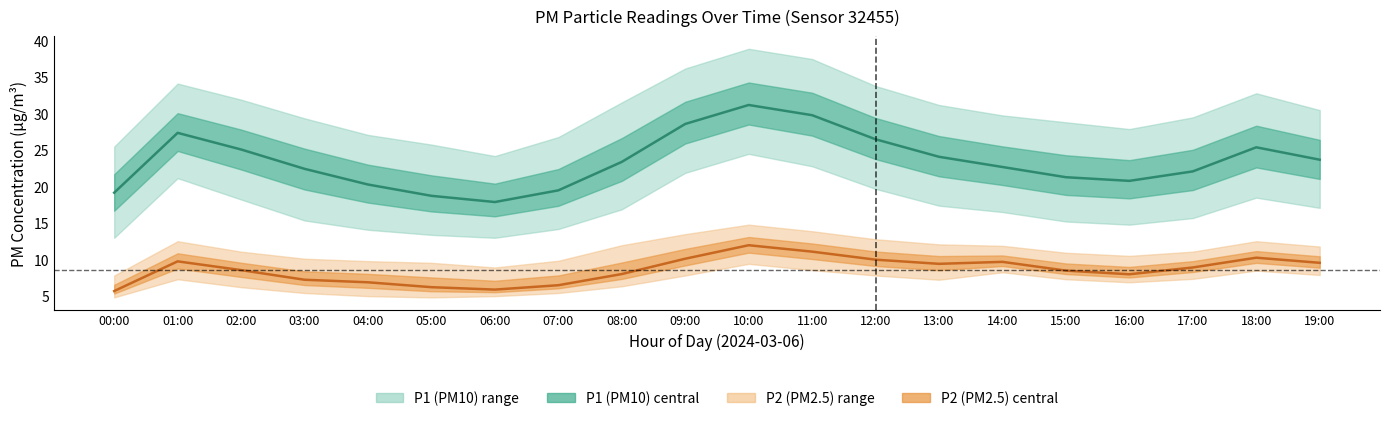

Which series has the widest spread of values?

P1 (PM10)